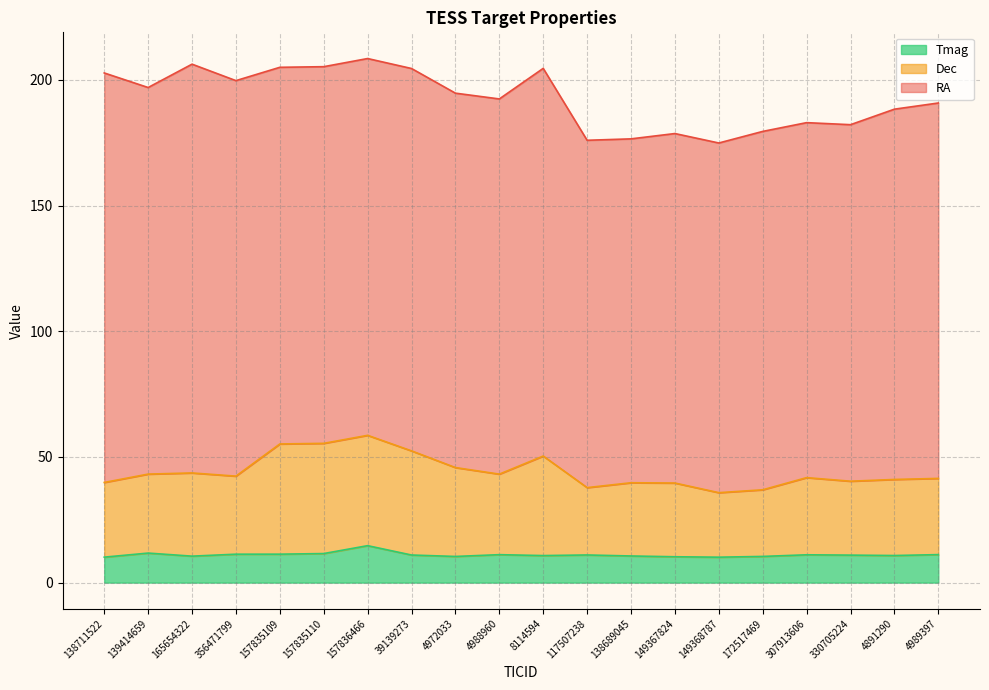

What is the lowest value of the Tmag series?

10.1